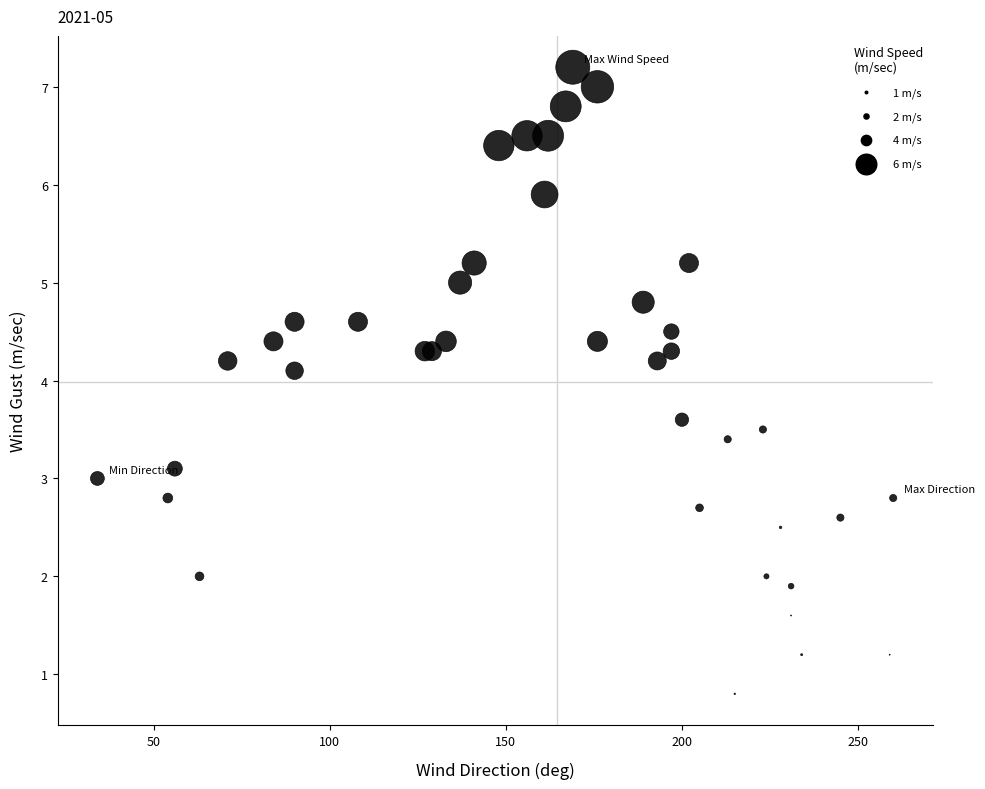

What Y value in the scatter plot is closest to 4?

4.1